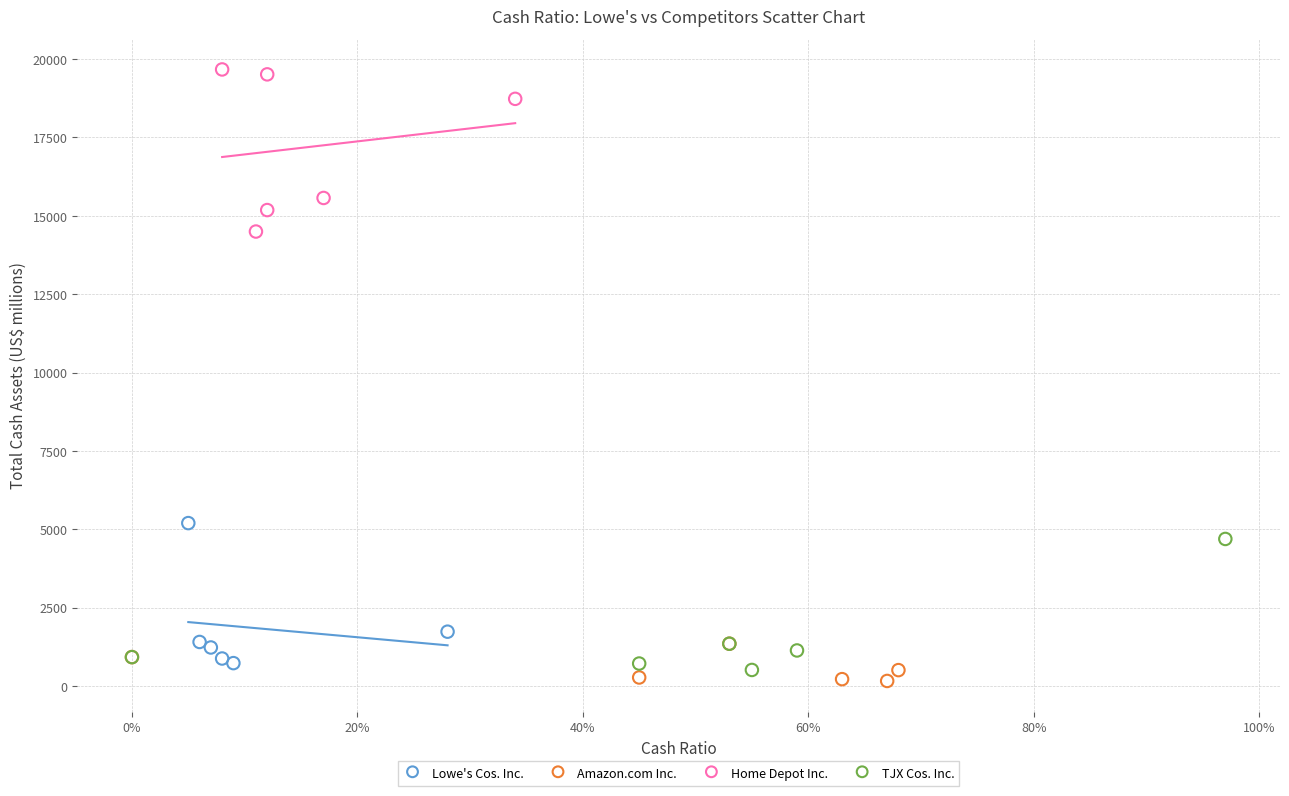

Which series has the widest spread of Y values?

Home Depot Inc.